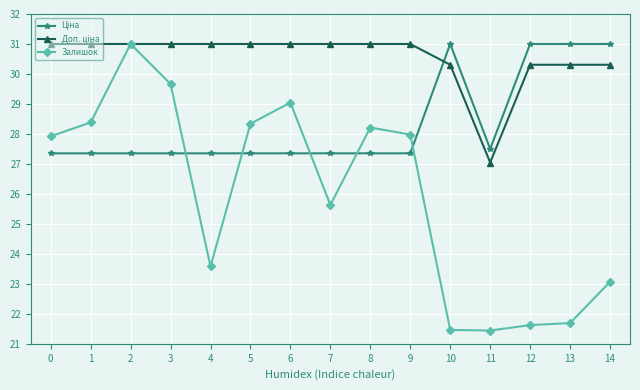

What is the difference between the highest and lowest values at 2?

3.6